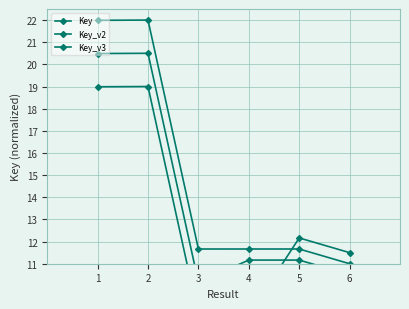

What is the spread (max minus min) of values at 3?

3.0